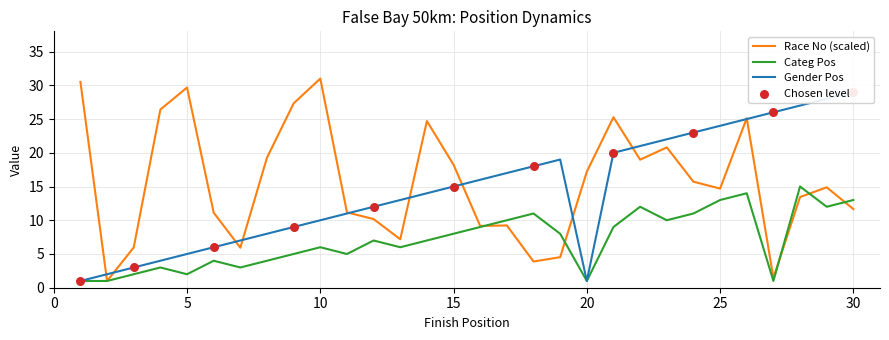

Which series has the largest total across all categories?

Race No